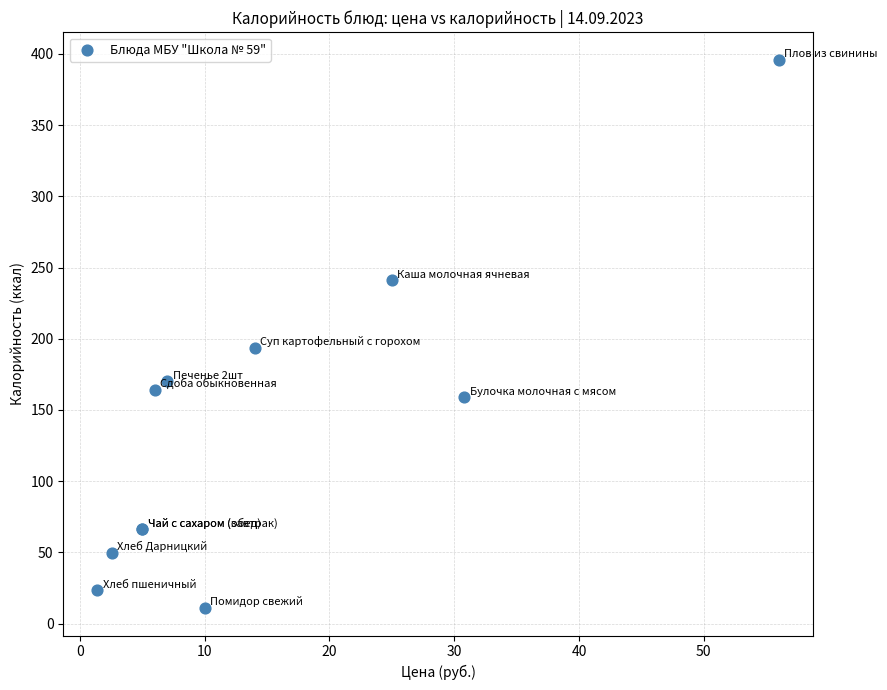

What Y value in the scatter plot is closest to 203?

193.7